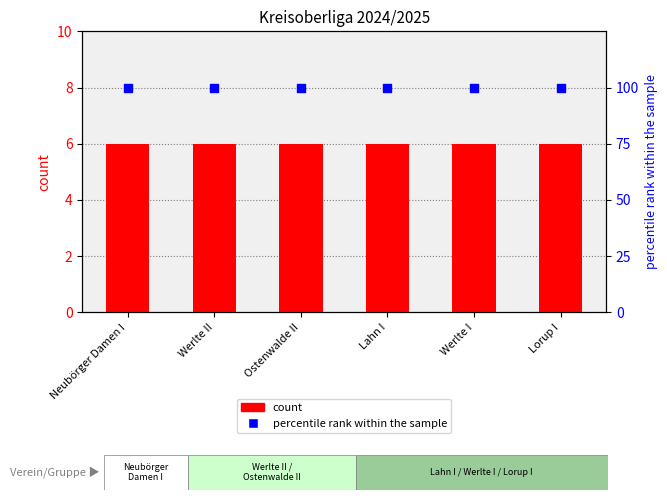

What is the total value across all series at Lahn I?

106